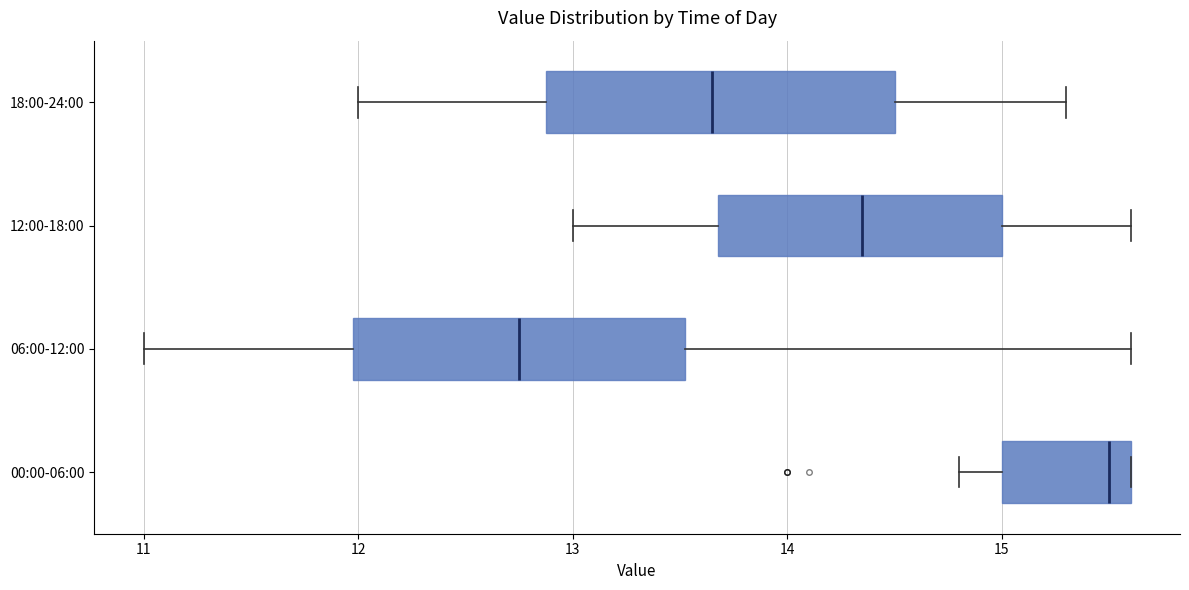

Reading bottom to top, read every box against the x-axis: the position of its median line, the range the box covers, and the ends of its whiskers. The values are not printed on the chart, so give them approximately, as read against the axis.

00:00-06:00: median 15.5, box 15.0 to 15.6, whiskers 14.8 to 15.6
06:00-12:00: median 12.8, box 12.0 to 13.5, whiskers 11.0 to 15.6
12:00-18:00: median 14.4, box 13.7 to 15.0, whiskers 13.0 to 15.6
18:00-24:00: median 13.7, box 12.9 to 14.5, whiskers 12.0 to 15.3